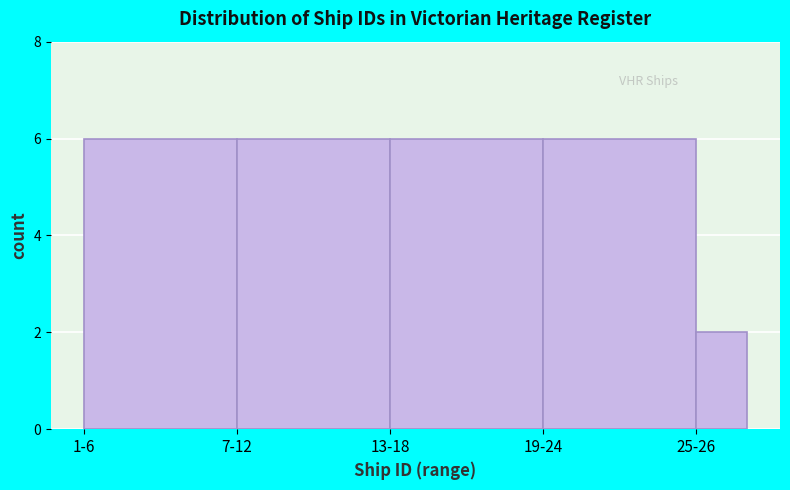

Reading left to right, what are all the values shown in this chart?

1-6=6	7-12=6	13-18=6	19-24=6	25-26=2